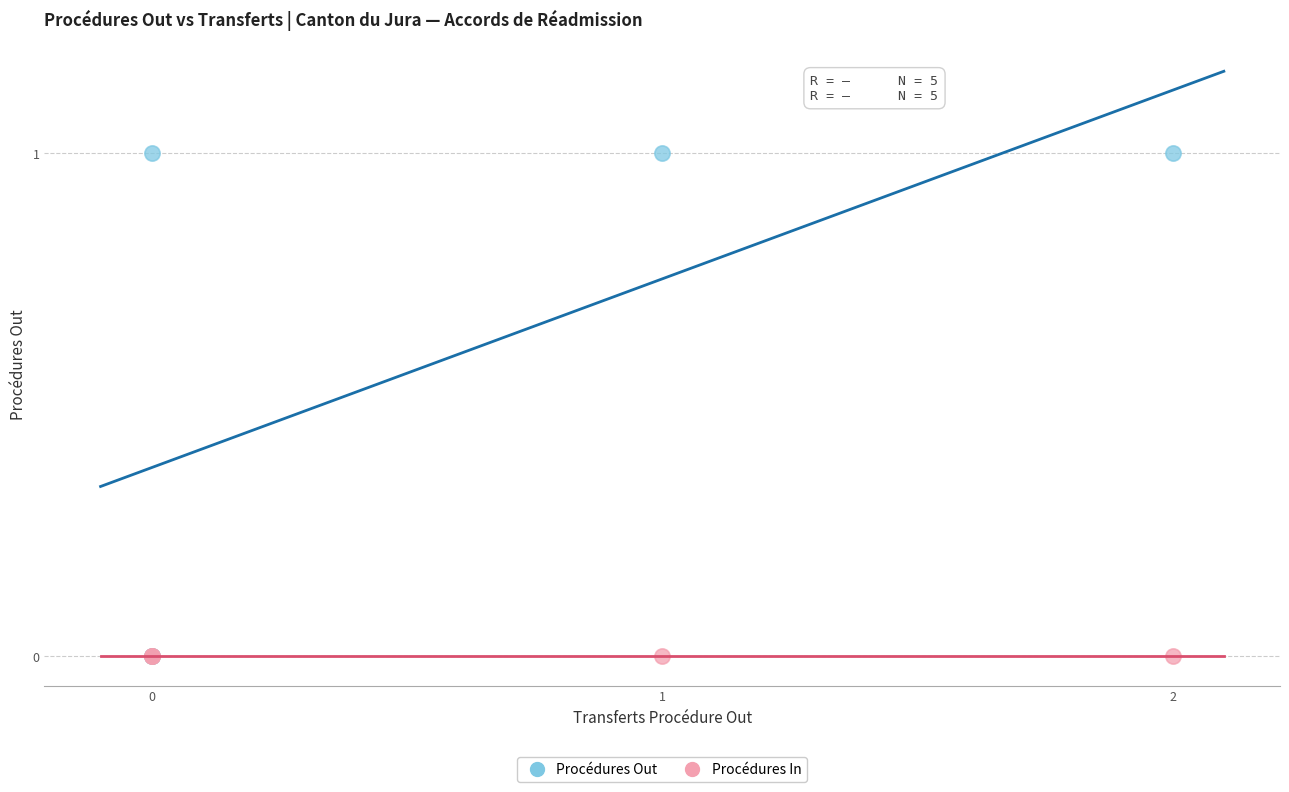

Which series reaches the maximum Y coordinate?

Procédures Out